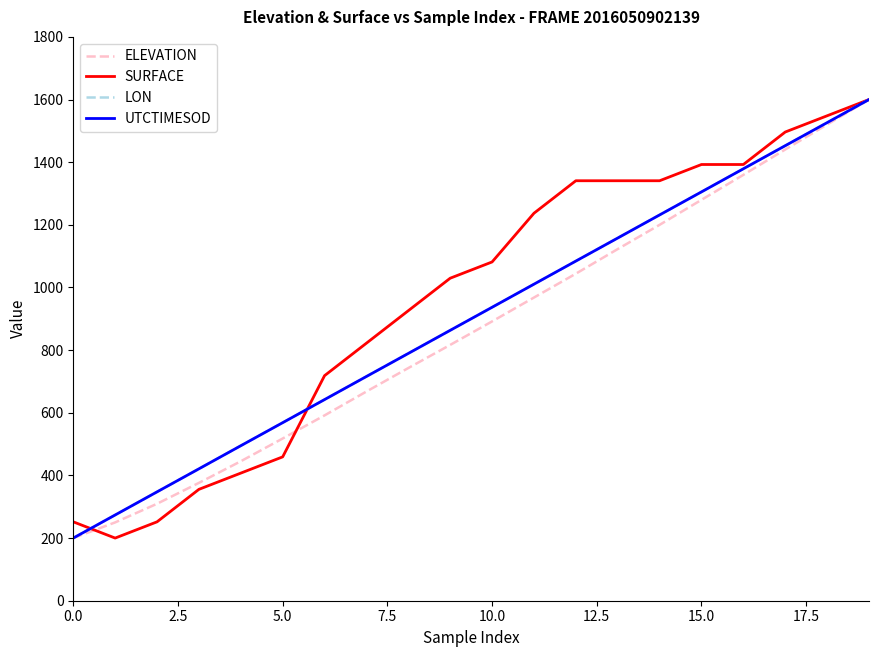

What is the minimum value shown in the chart?

200.0